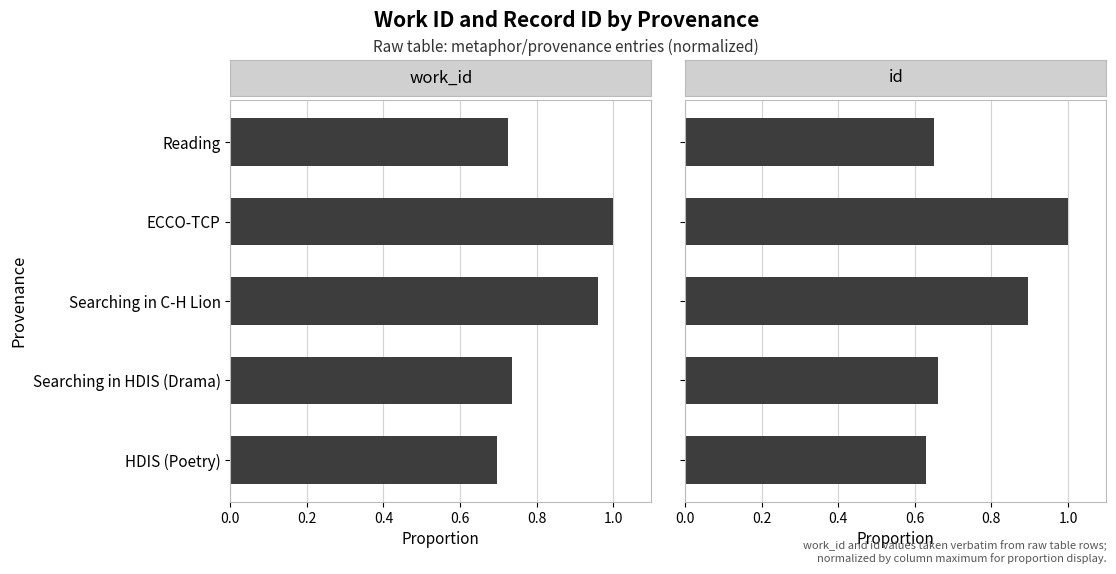

Between 0.0 and 0.4, which series saw the biggest shift?

id